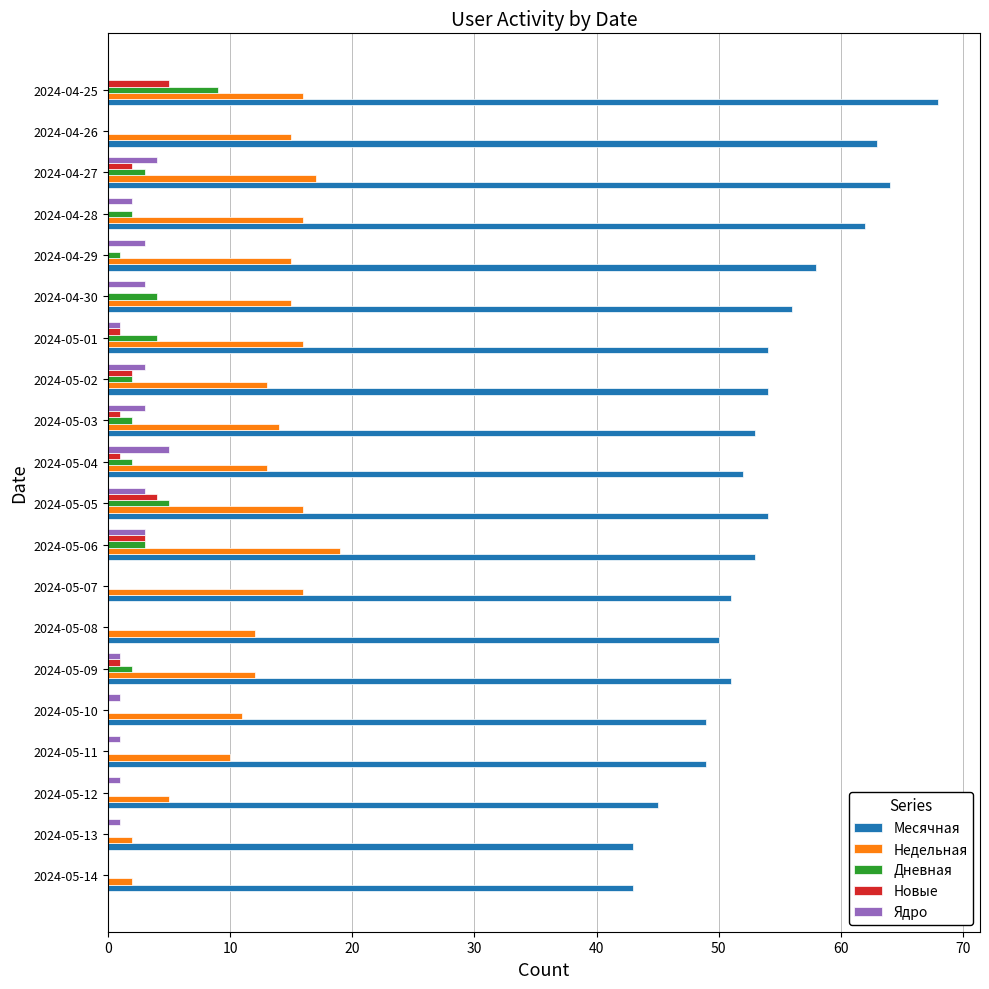

The Ядро series shows 3 at 2024-05-03. True or false?

True